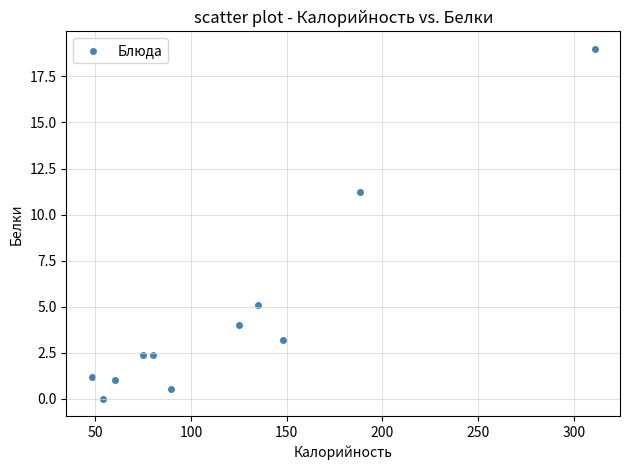

What is the average X value?

119.4